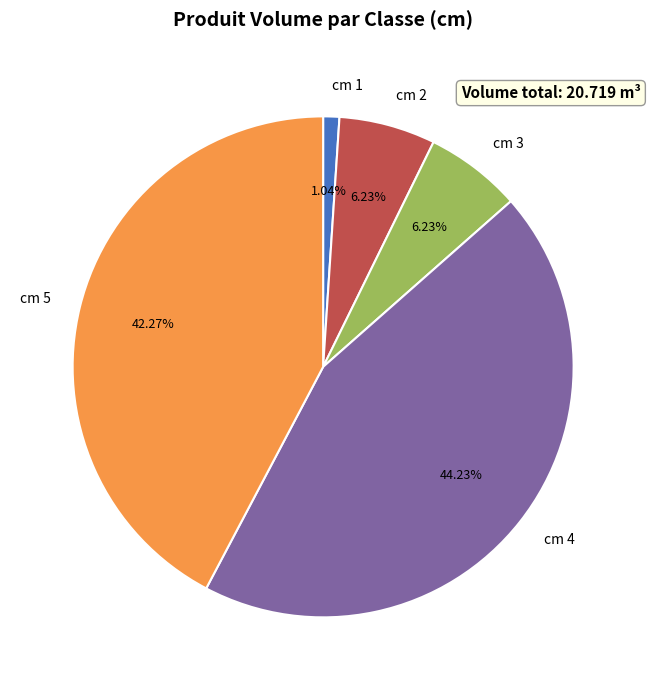

Which has a higher value, cm 5 or cm 1?

cm 5